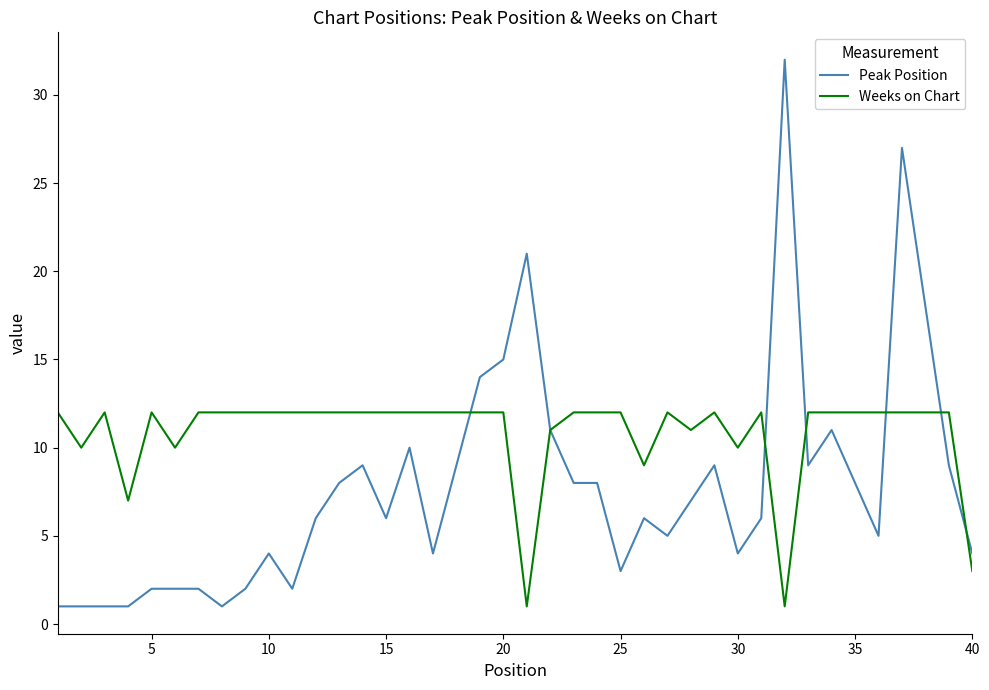

Which series has the largest total across all categories?

Weeks on Chart